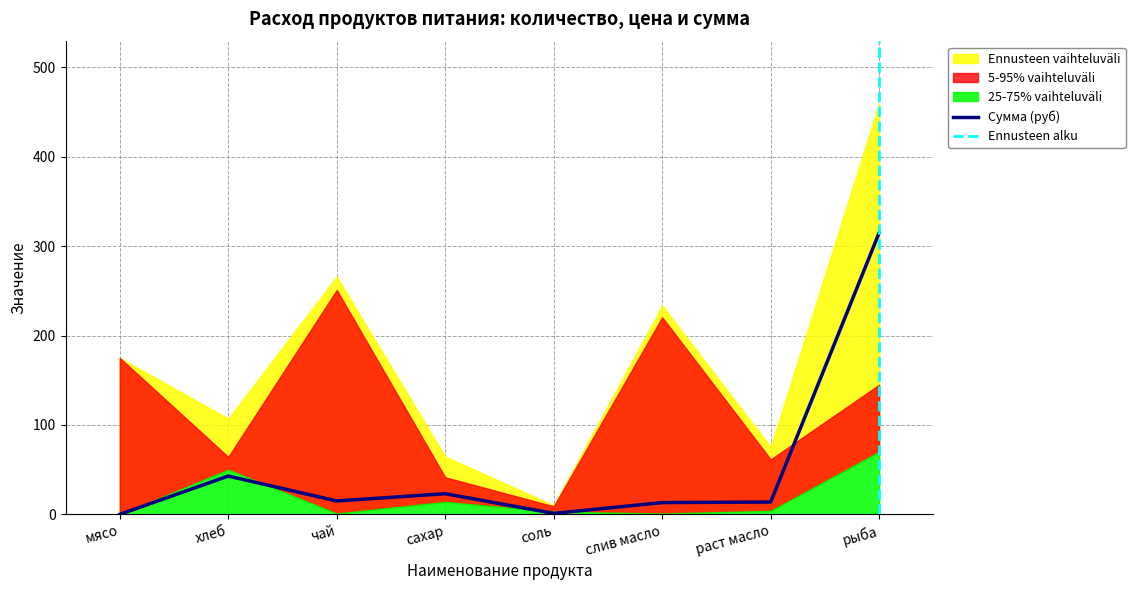

What value does the Сумма (руб) series have at сахар?

23.1